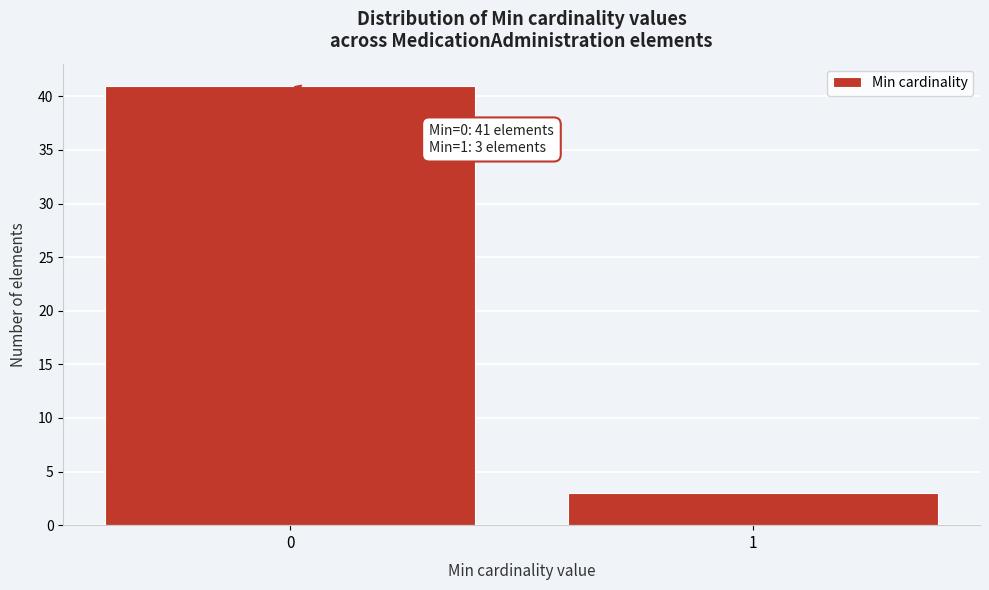

Reading left to right, list all the values displayed in this chart.

41	3